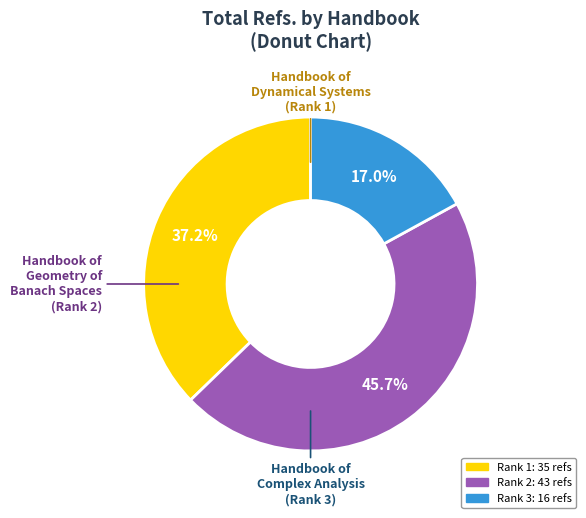

Is there a majority slice in this chart?

No